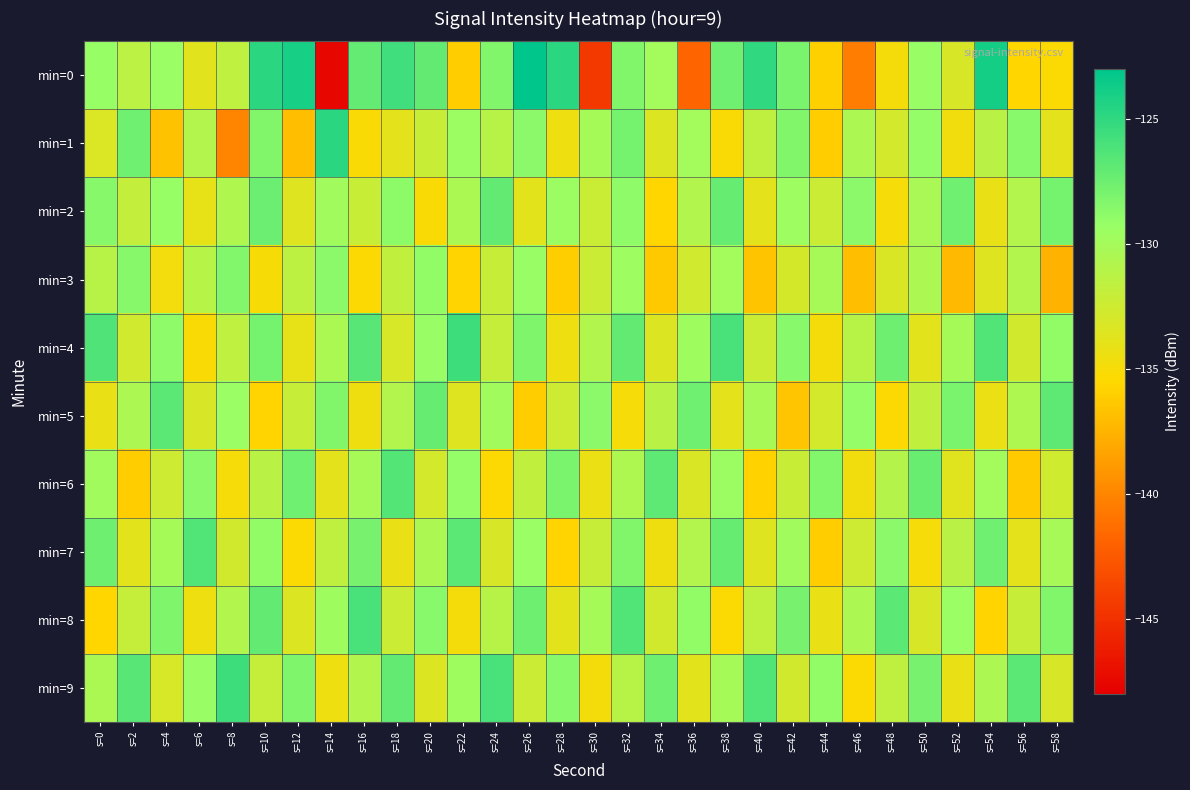

Between s=26 and s=48, which series saw the biggest shift?

min=0